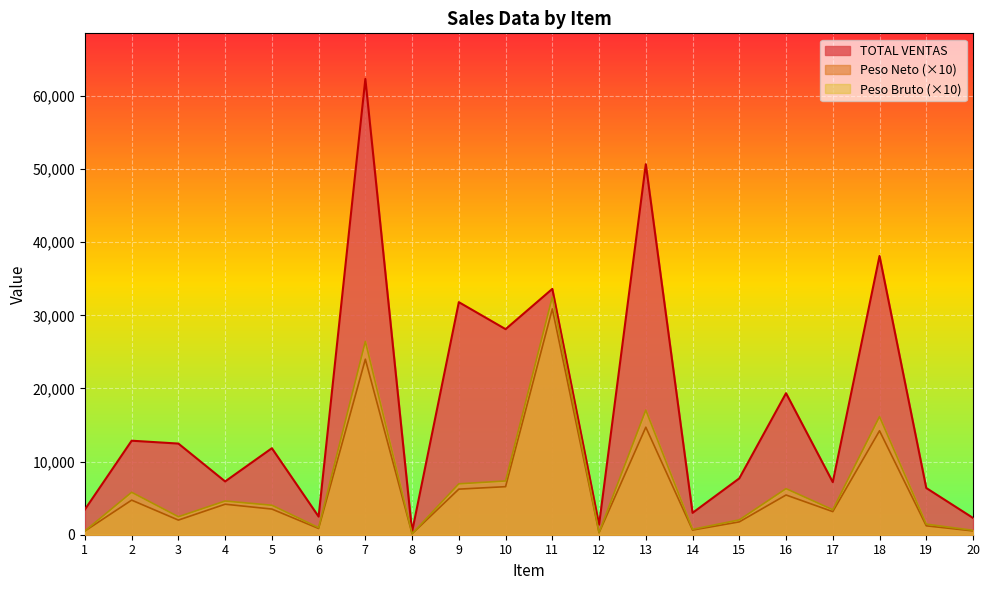

What is the value of the Peso Neto point at the 10th from the left?

6571.2